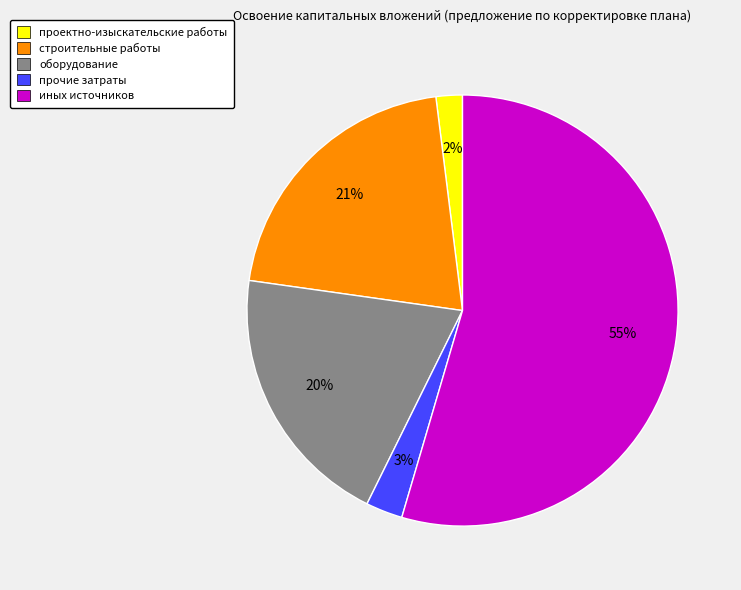

Which category accounts for the majority?

иных источников